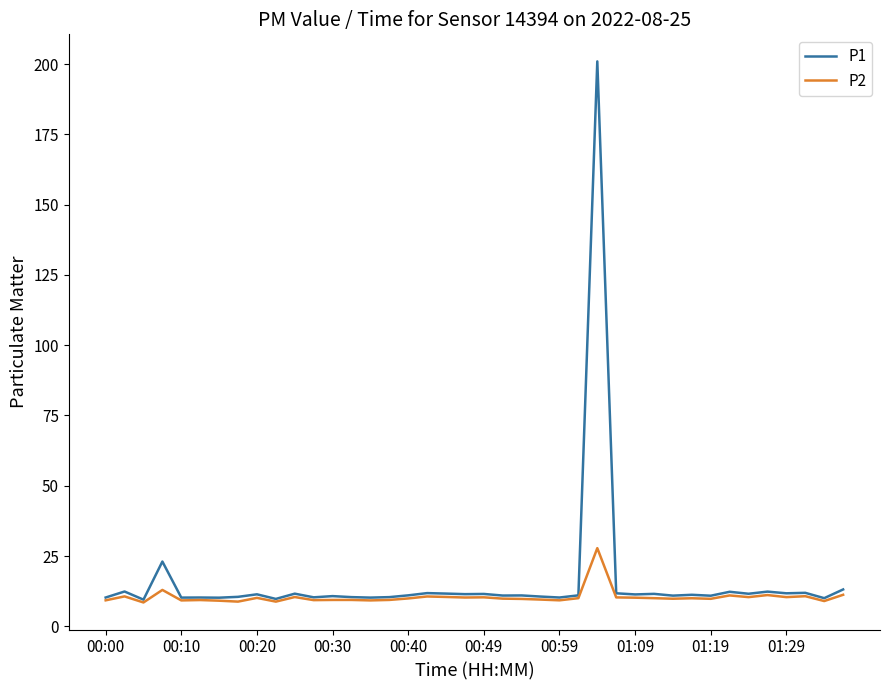

Which series has the widest spread of values?

P1